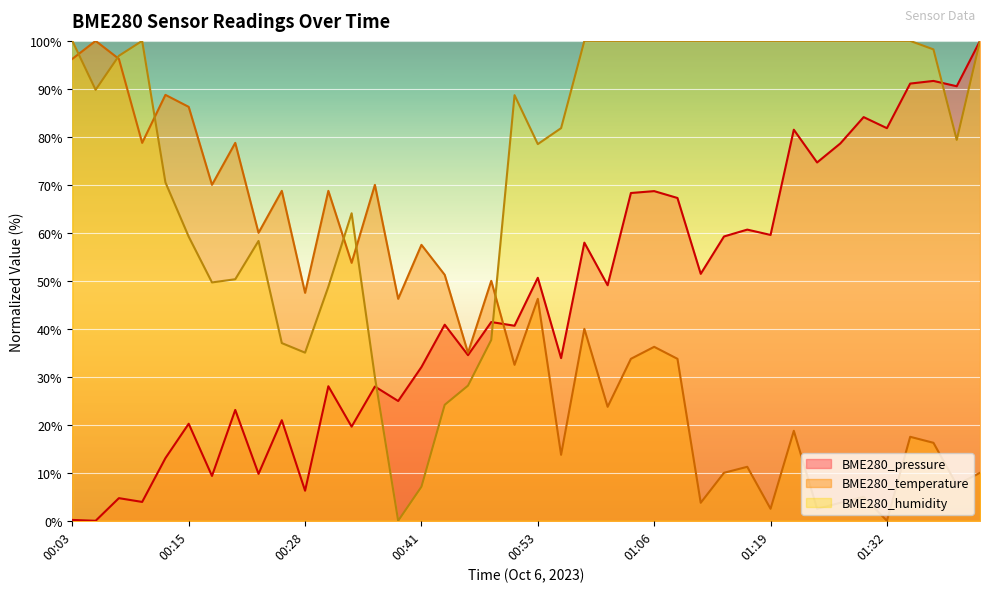

What is the value of the BME280_temperature point at the 2nd from the left?

100.0